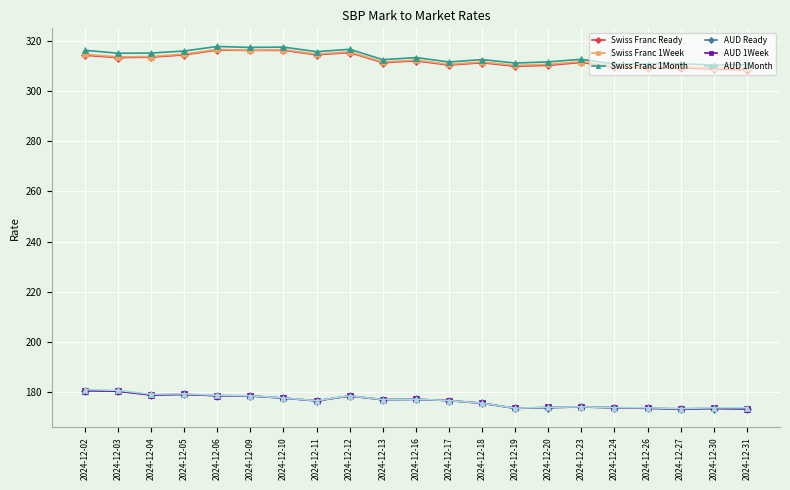

What is the spread (max minus min) of values at 2024-12-30?

136.8